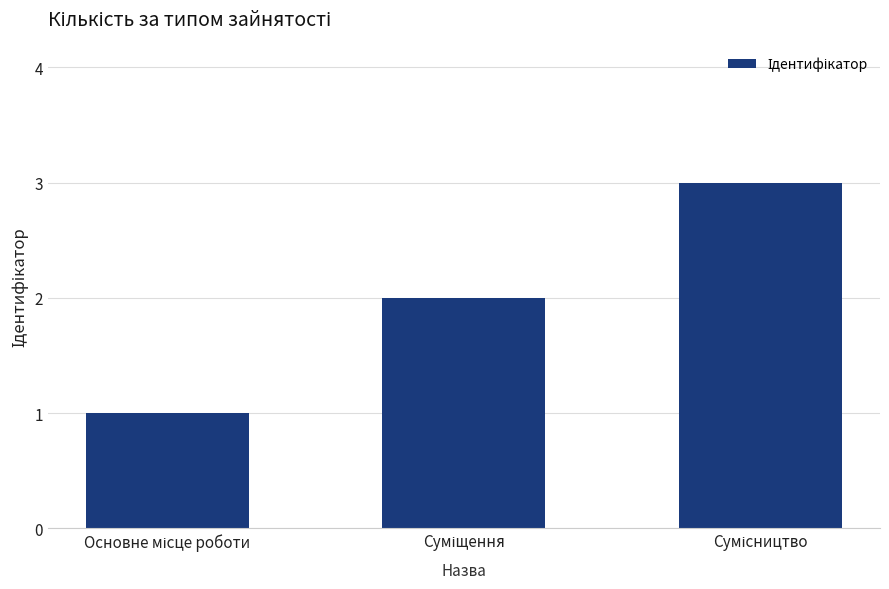

What is the maximum value shown in the chart?

3